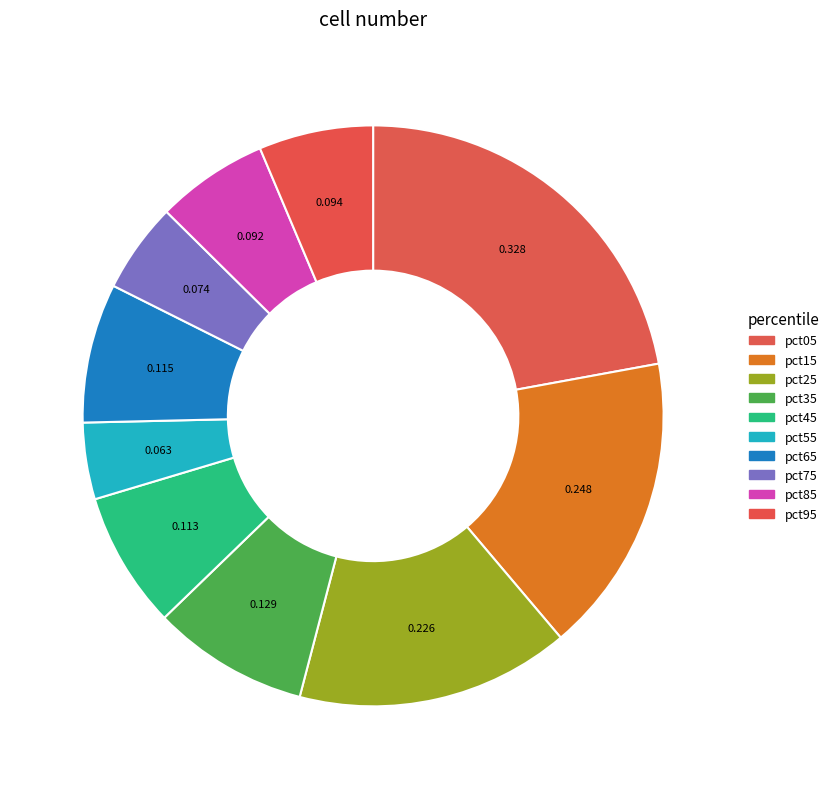

True or false: pct85 accounts for 6% of the total.

True